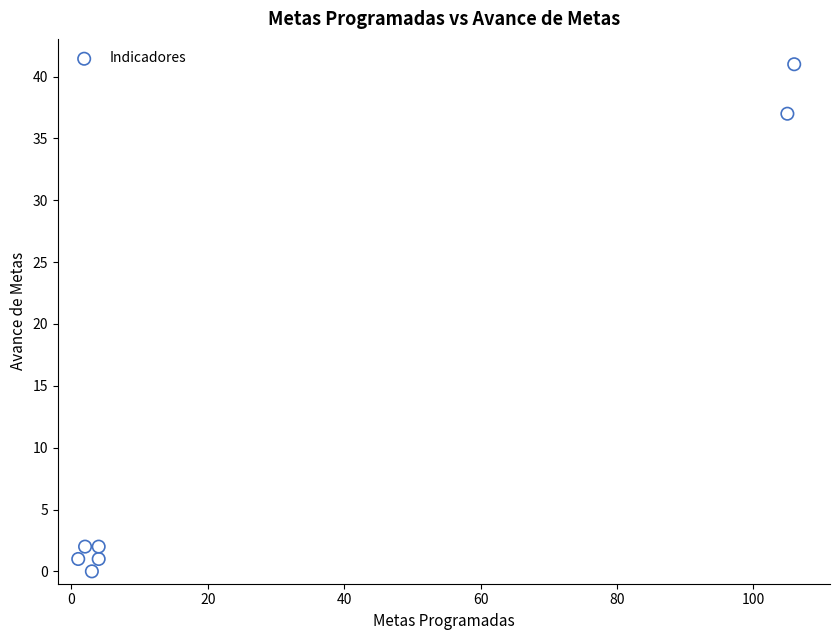

What Y value in the scatter plot is closest to 20?

37